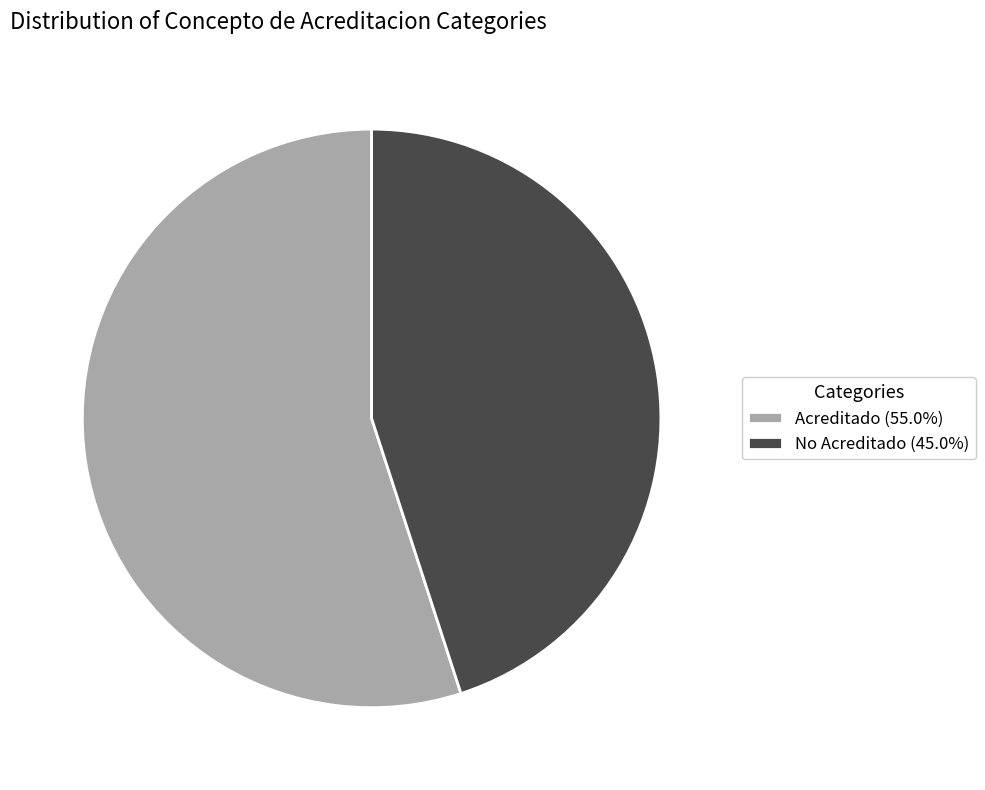

What is the largest slice in the pie chart?

Acreditado